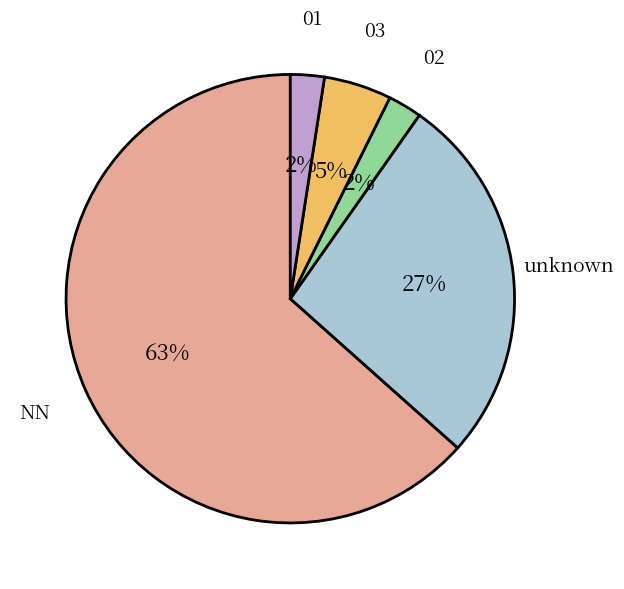

How many slices are in this pie chart?

5